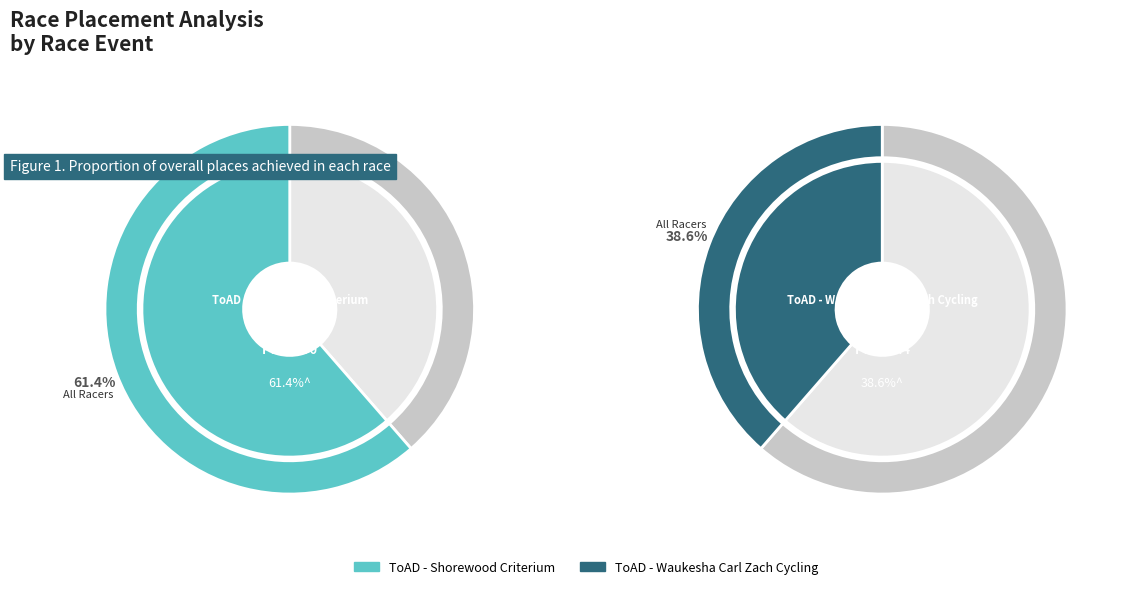

To the nearest percent, what is the average slice percentage?

50%